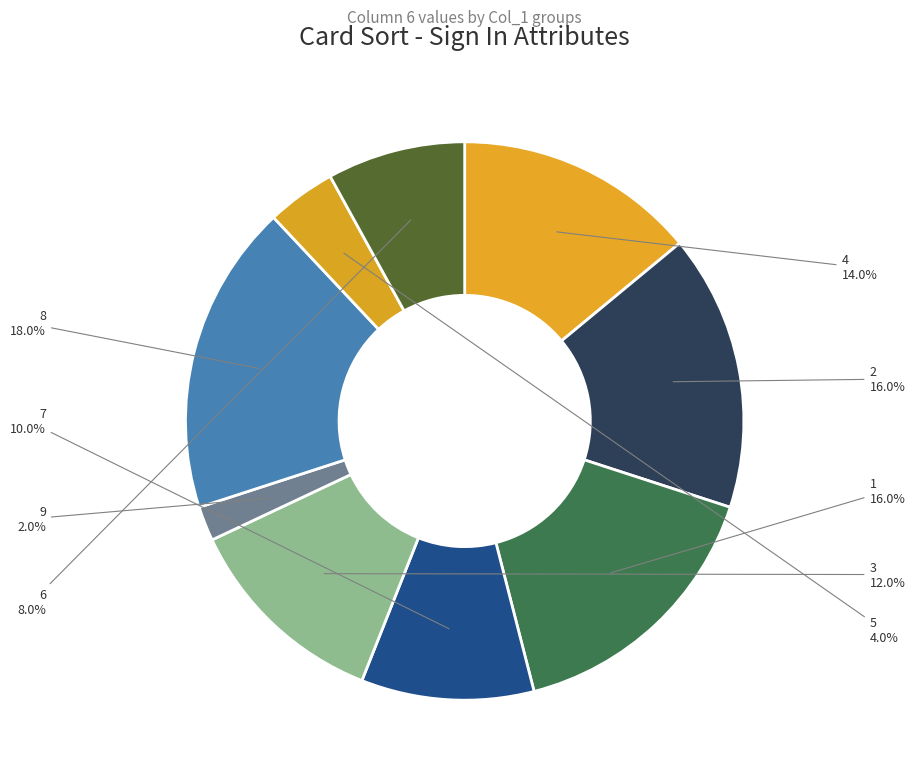

Is the sum of 6 and 2 greater than half?

No